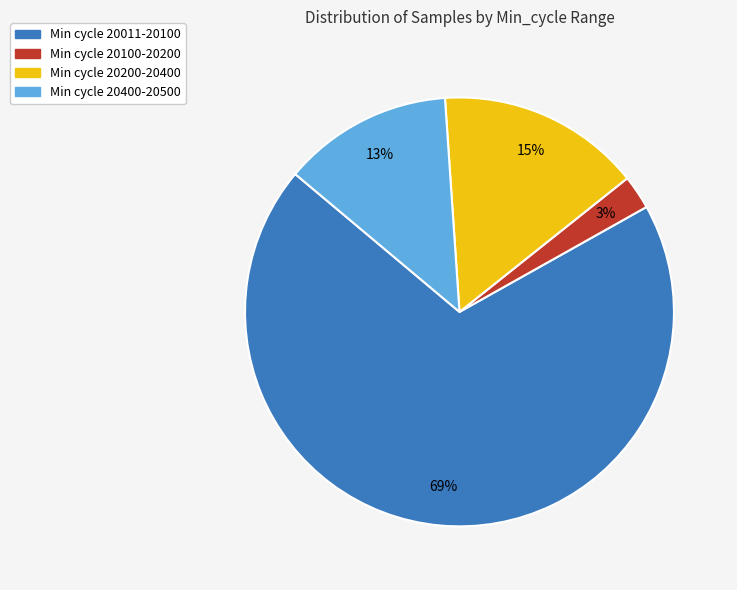

Is the sum of Min cycle 20100-20200 and Min cycle 20011-20100 greater than half?

Yes